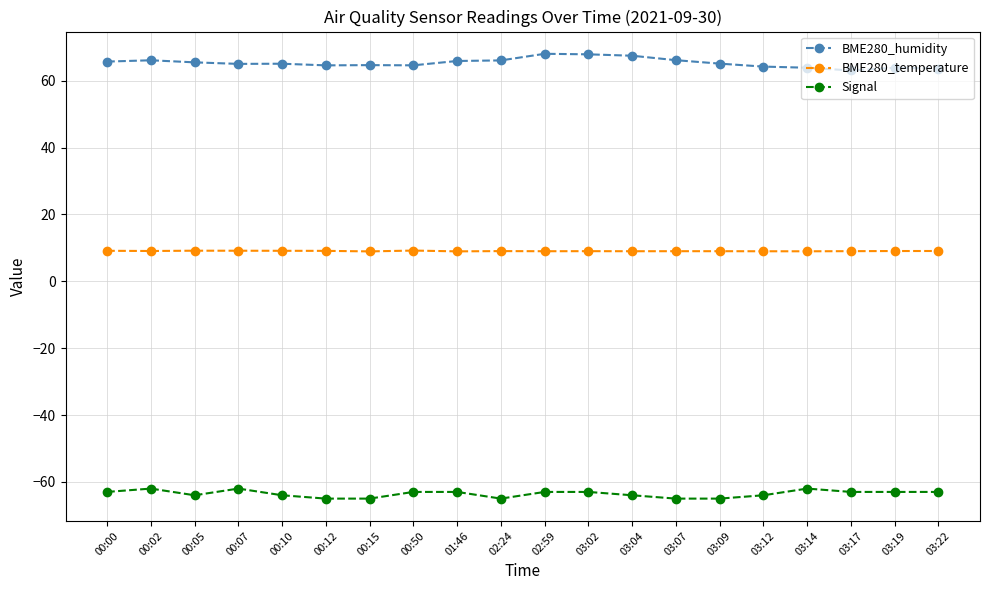

What is the difference between the maximum and minimum values in the Signal series?

3.0